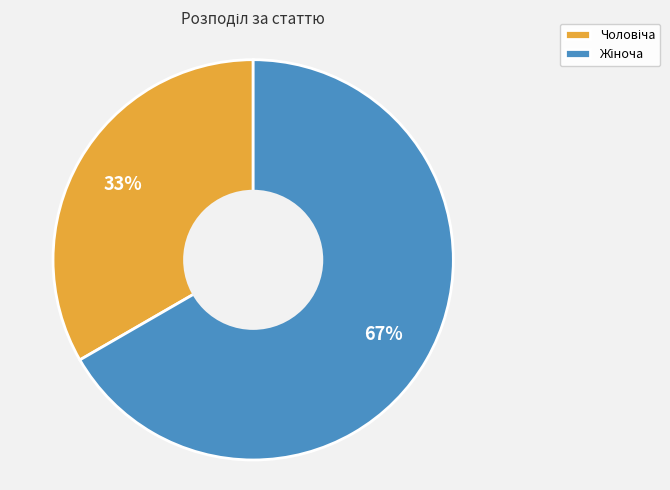

Is there a majority slice in this chart?

Yes